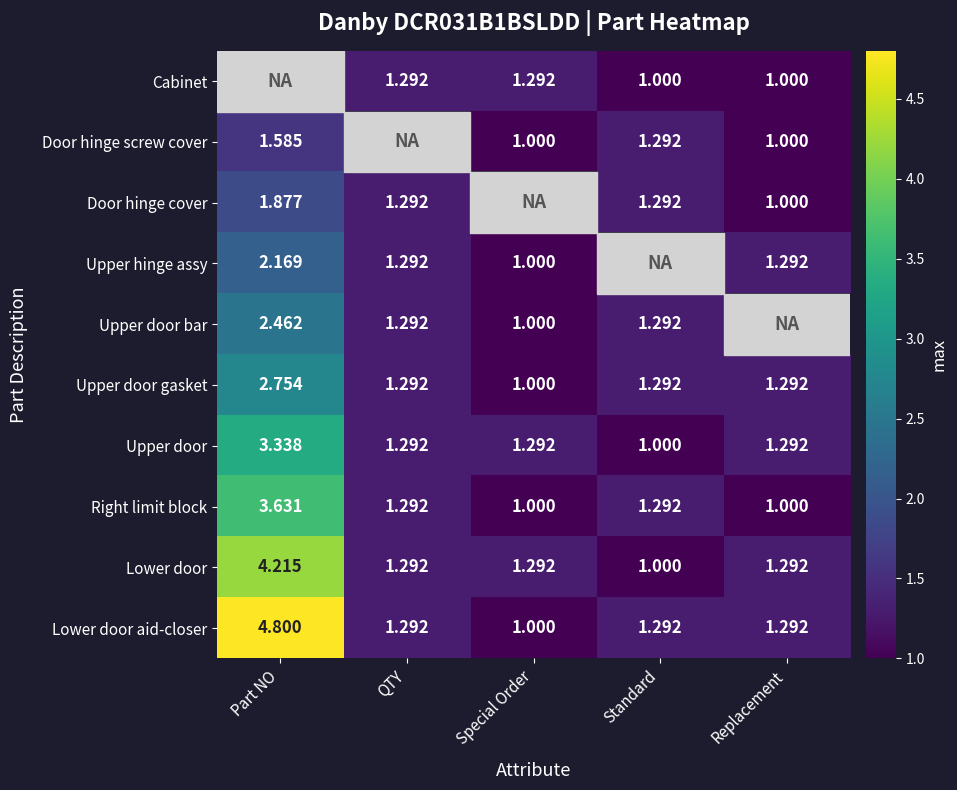

Is the value of Lower door aid-closer at Standard greater than the value of Upper hinge assy at Special Order?

Yes